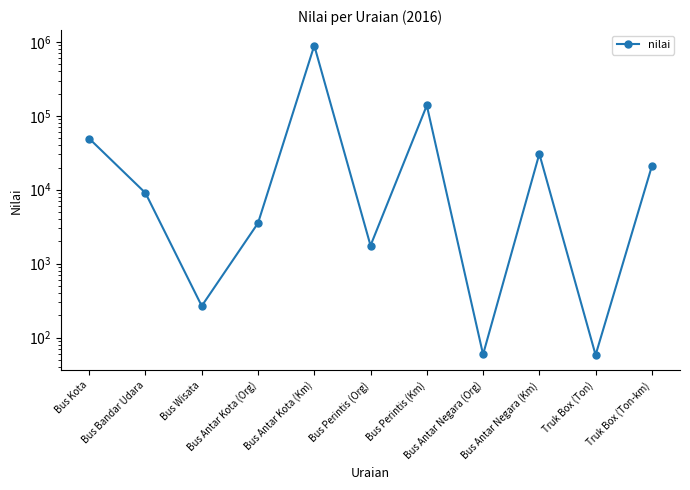

How many points are lower than both their immediate neighbors (excluding endpoints)?

4